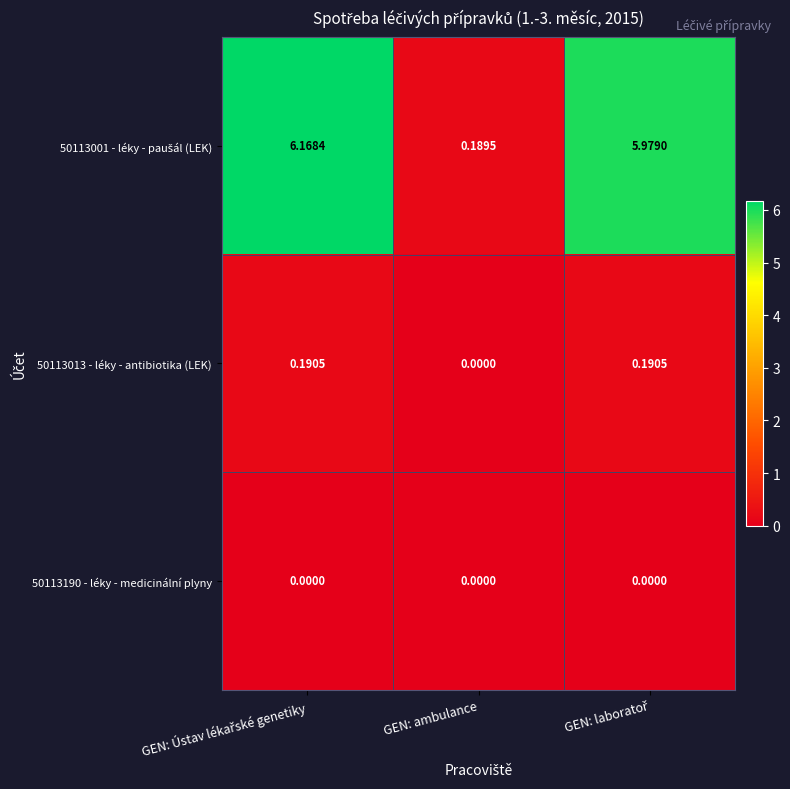

At which label does 50113013 - léky - antibiotika (LEK) reach its minimum?

GEN: ambulance